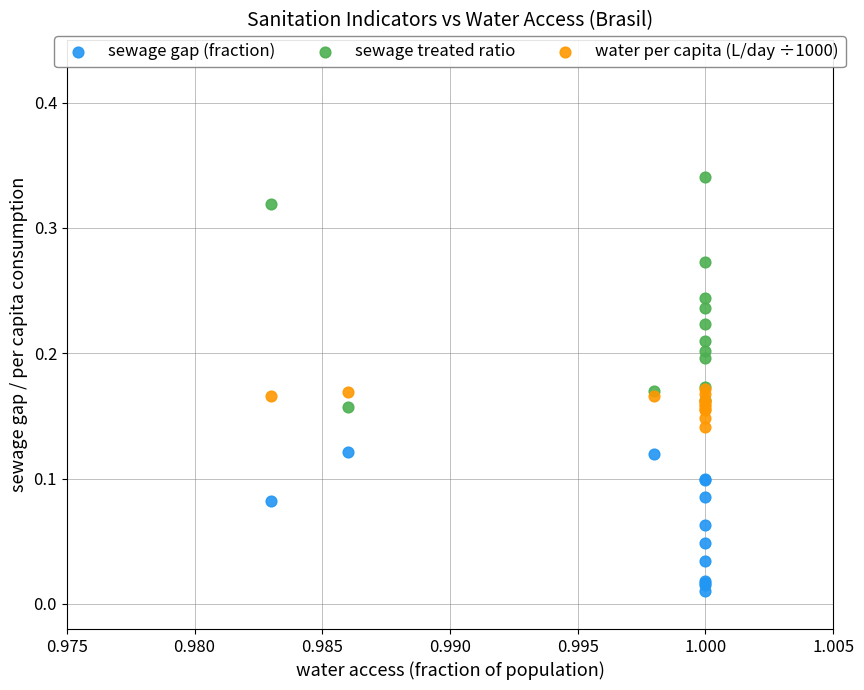

Which series reaches the maximum Y coordinate?

sewage treated ratio